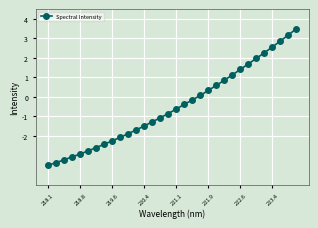

Reading right to left, what are all the values shown in this chart?

3.5	3.2	2.9	2.6	2.3	2.0	1.7	1.4	1.1	0.9	0.6	0.3	0.1	-0.1	-0.4	-0.6	-0.8	-1.1	-1.3	-1.5	-1.7	-1.9	-2.1	-2.2	-2.4	-2.6	-2.8	-2.9	-3.1	-3.2	-3.4	-3.5